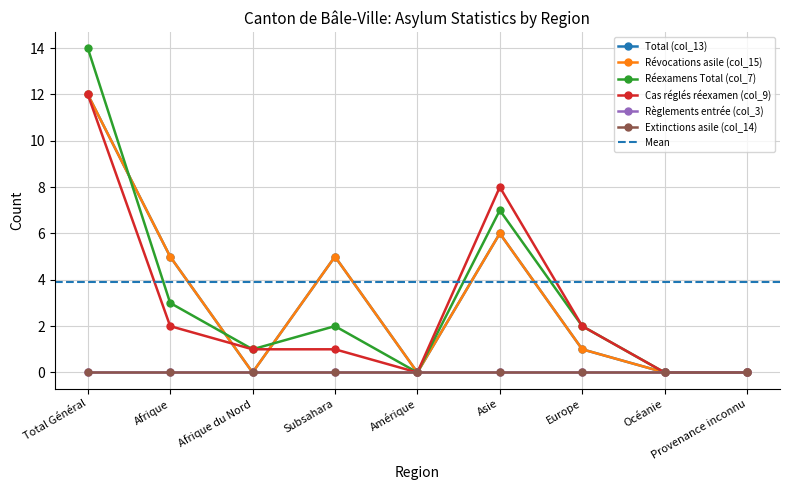

True or false: Révocations asile (col_15) and Total (col_13) intersect in this chart.

False